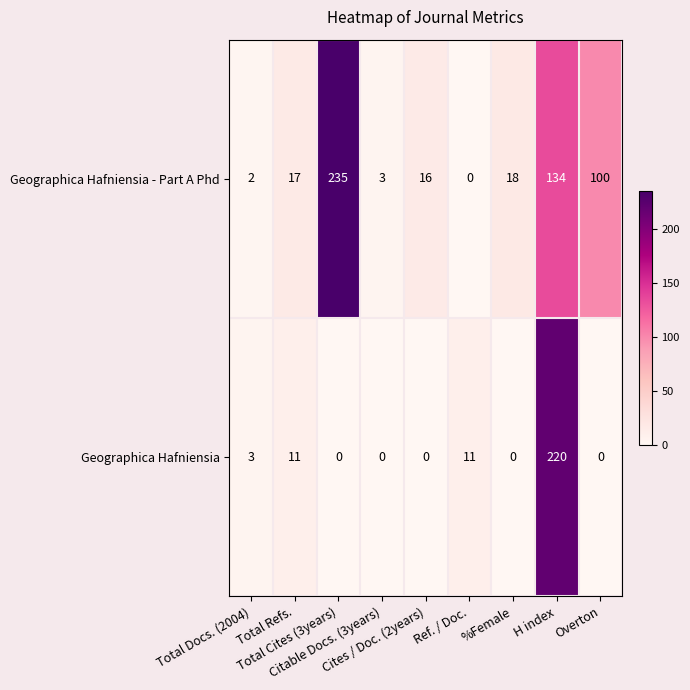

What is the difference between the maximum and minimum values in the Geographica Hafniensia series?

220